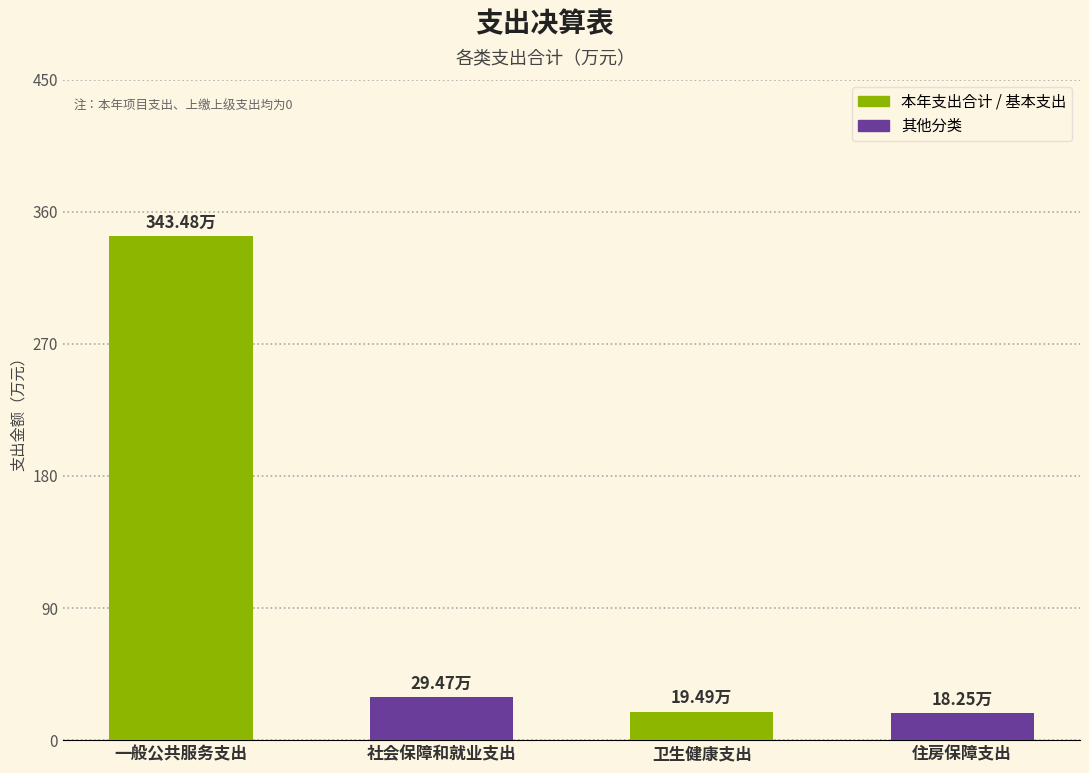

The chart shows a value of 33.5 at 卫生健康支出. True or false?

False